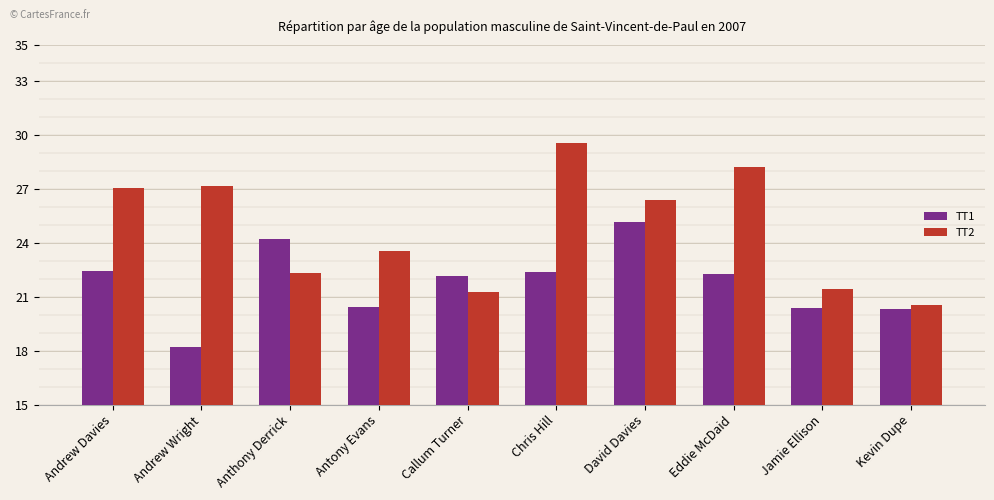

List the series in order of their peak value, lowest first.

TT1, TT2